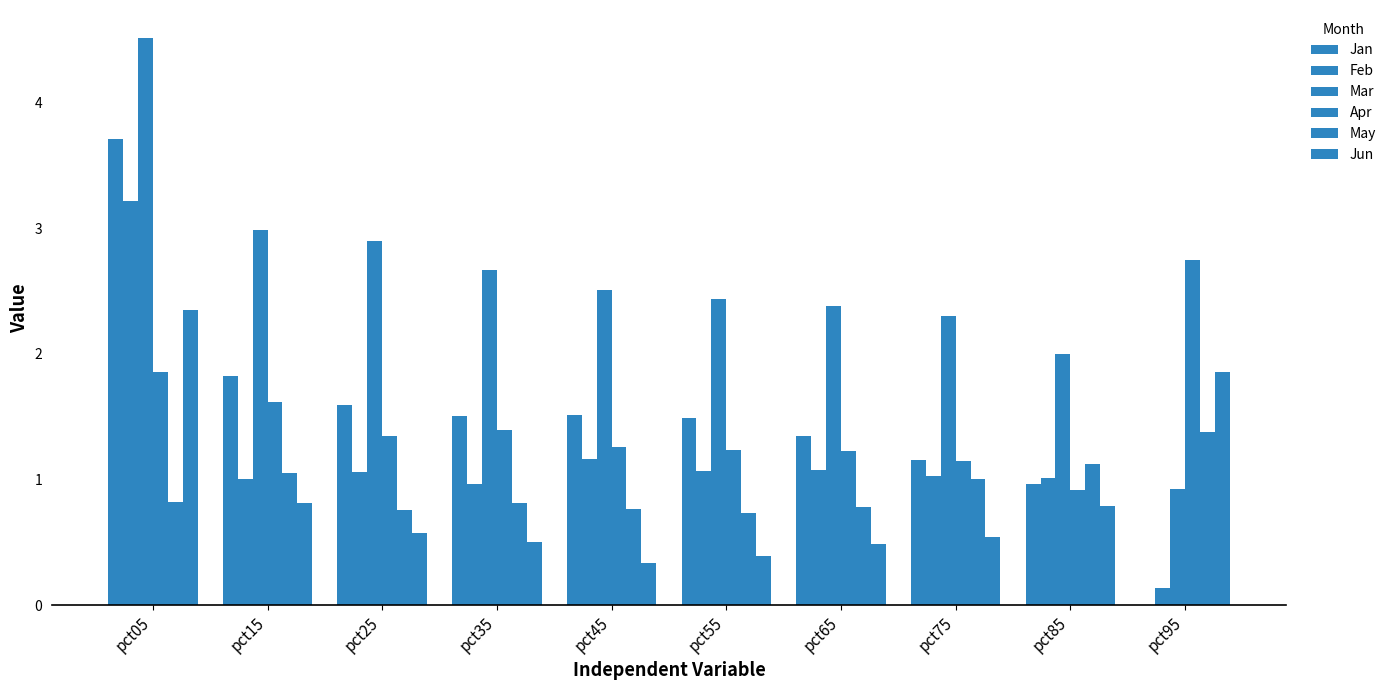

How many groups of bars are there?

10